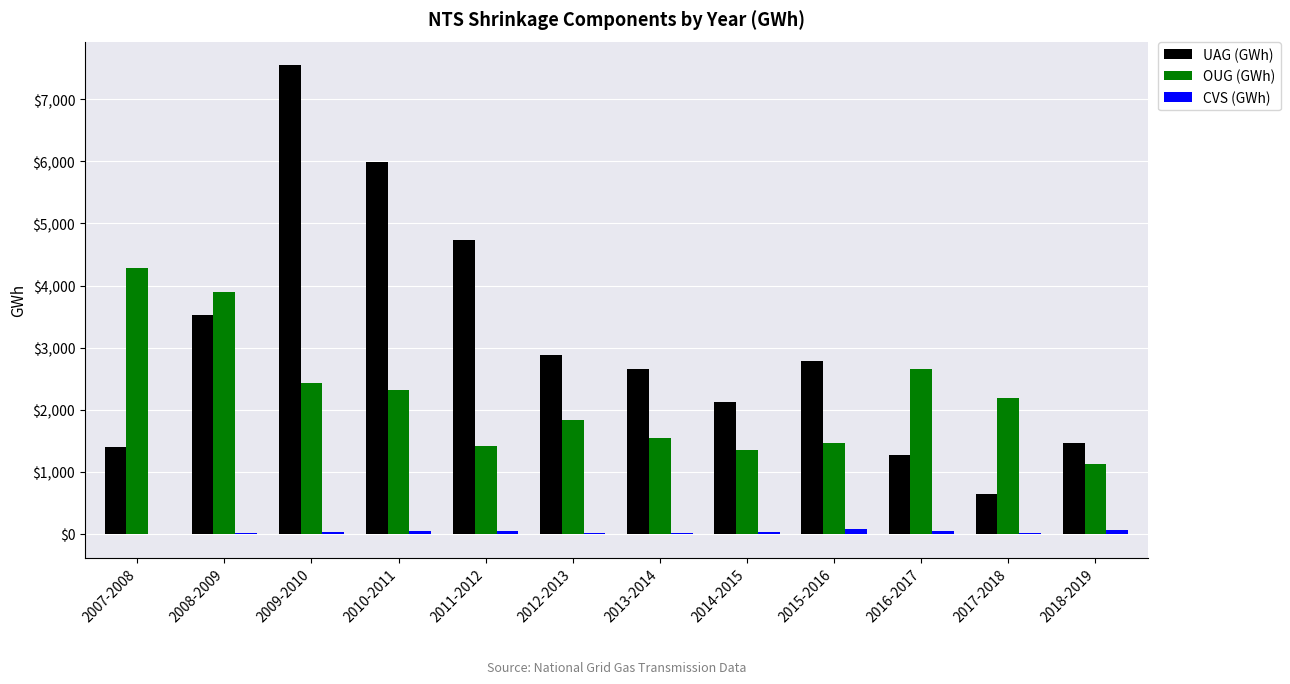

True or false: UAG (GWh) has a value of 643.3 at 2017-2018.

True